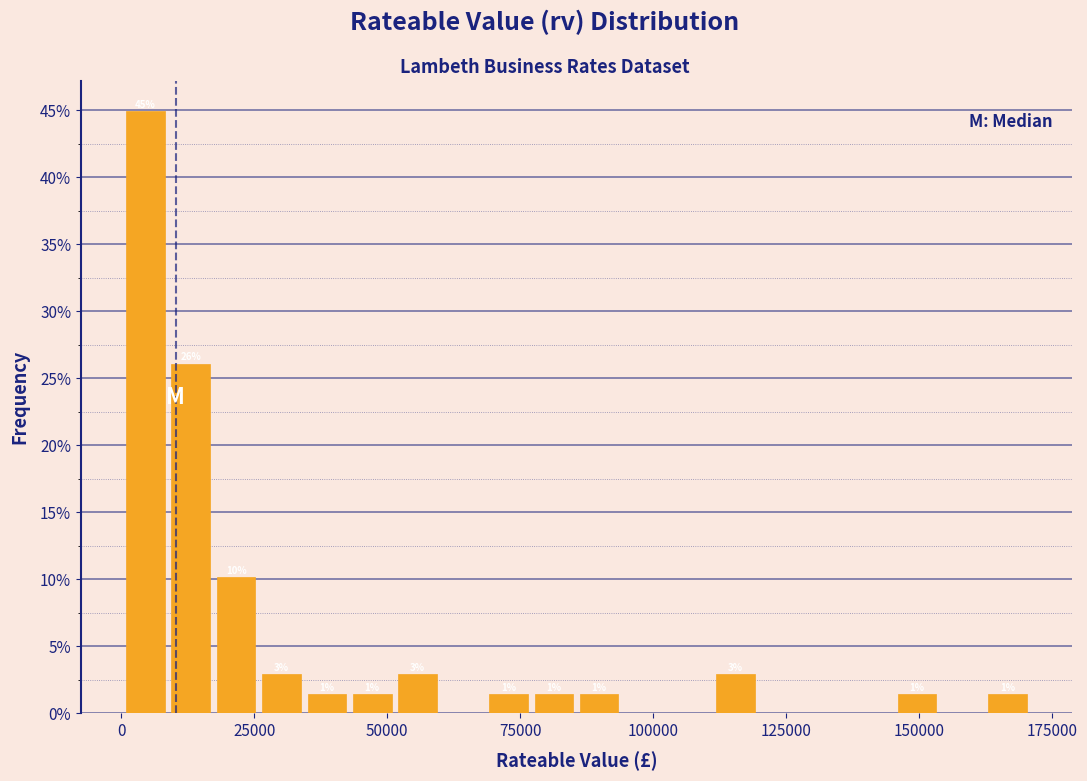

Around what value on the x-axis is the tallest bar? Give the approximate position of its centre, as read against the axis.

5000